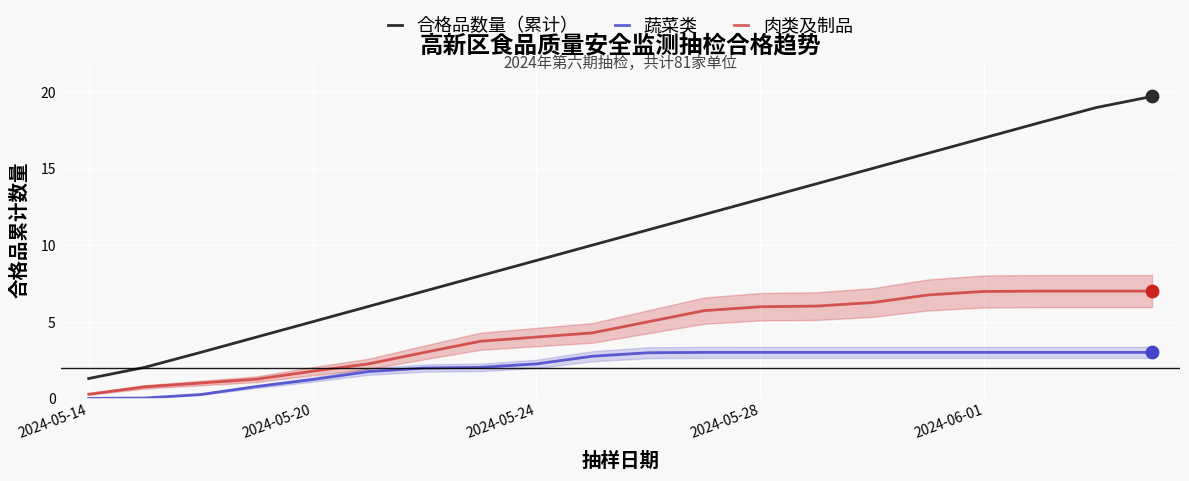

Which series reaches the minimum Y coordinate?

蔬菜类